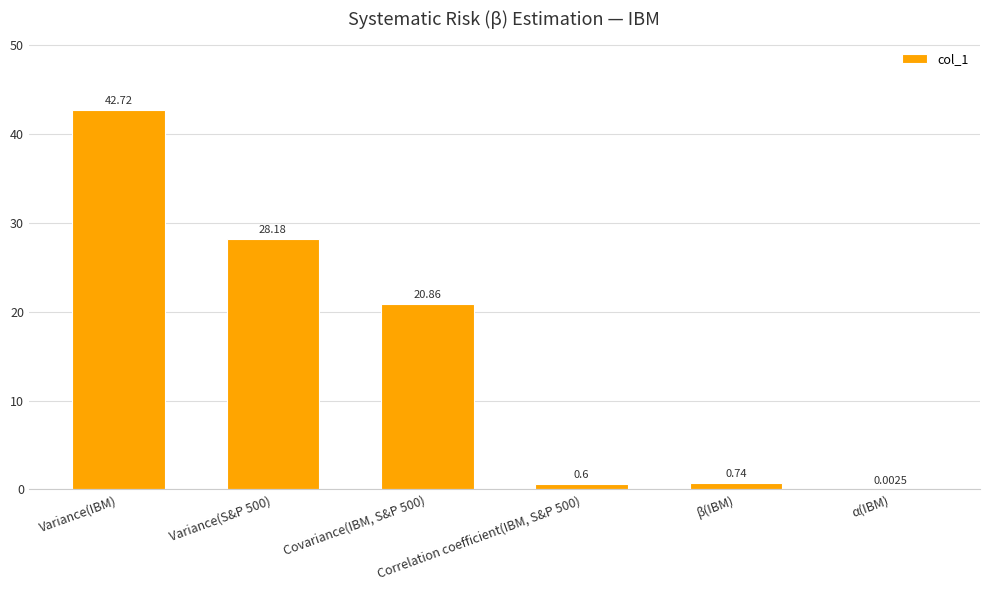

Where does the data first go above 20?

Variance(IBM)